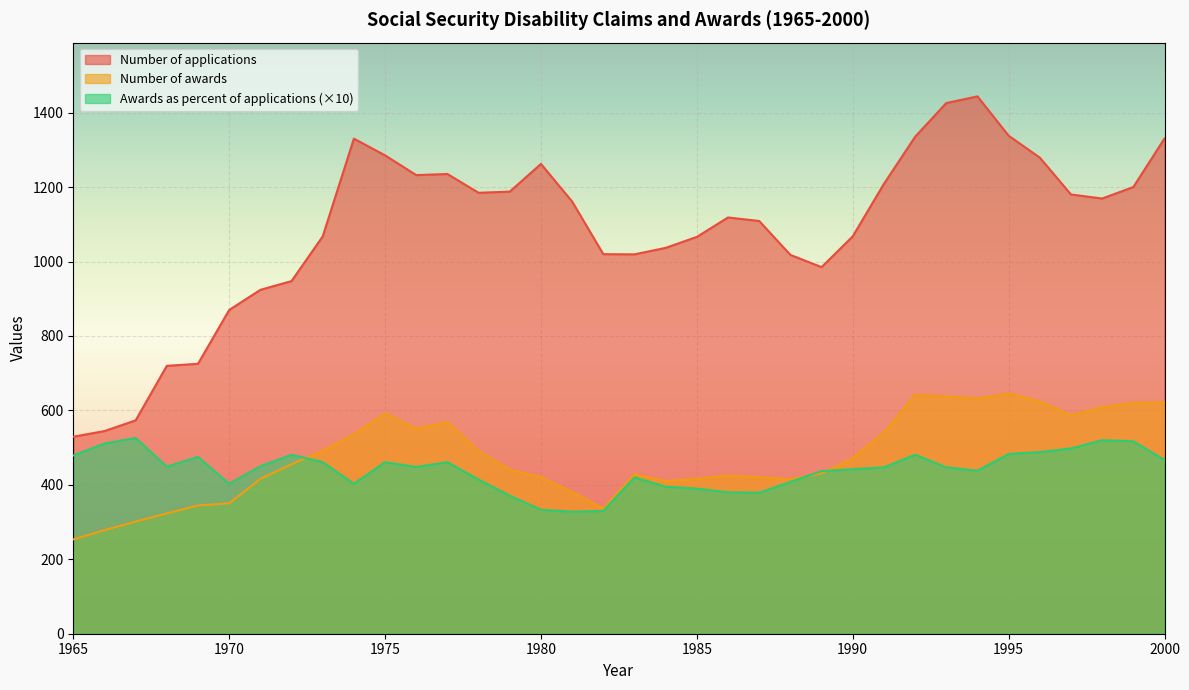

What is the difference between the Number of applications values at 1983 and 1992?

315.8